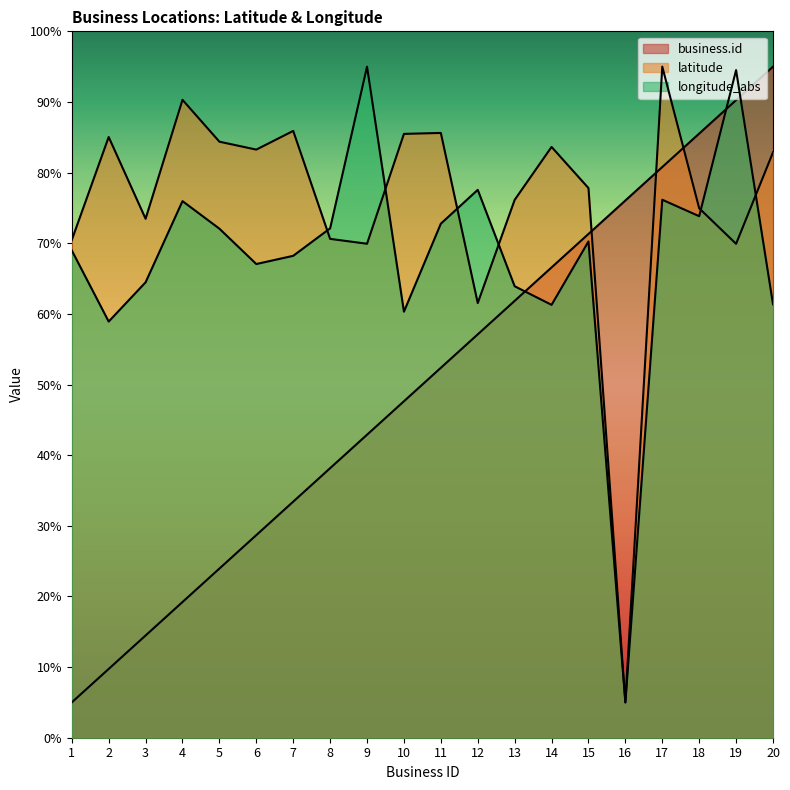

Is it true that latitude equals 83.3 at 6?

True